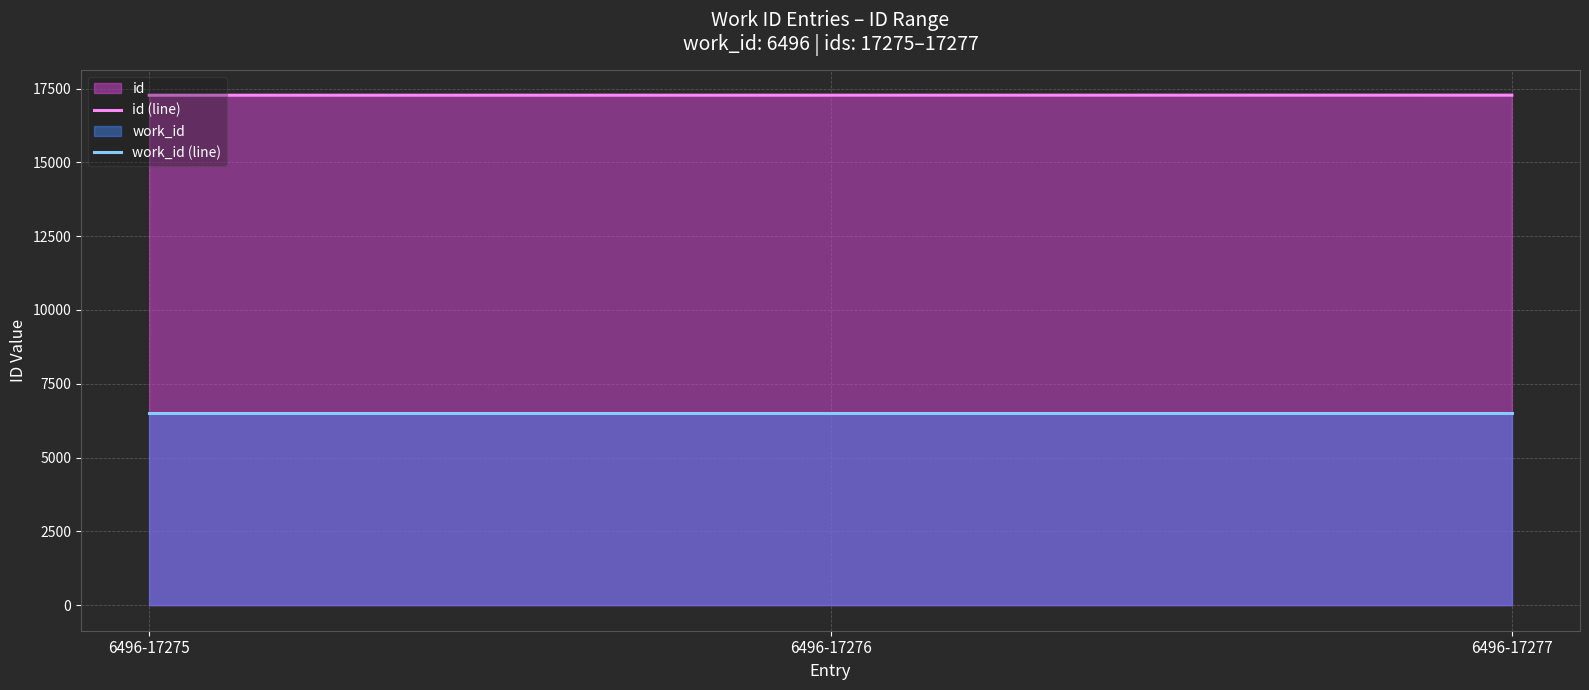

The value of work_id (line) at 6496-17276 is 6496. True or false?

True